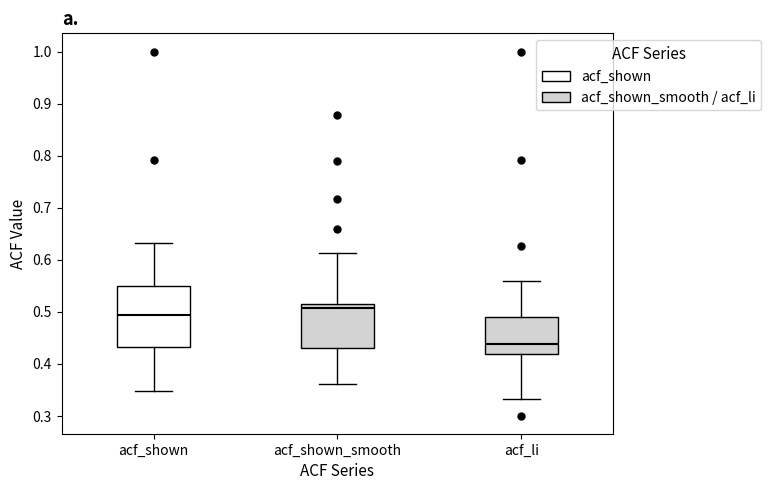

Reading left to right, read every box against the y-axis: the position of its median line, the range the box covers, and the ends of its whiskers. The values are not printed on the chart, so give them approximately, as read against the axis.

acf_shown: median 0.49, box 0.43 to 0.55, whiskers 0.35 to 0.63
acf_shown_smooth: median 0.51 (just below the box's upper edge), box 0.43 to 0.51, whiskers 0.36 to 0.61
acf_li: median 0.44, box 0.42 to 0.49, whiskers 0.33 to 0.56